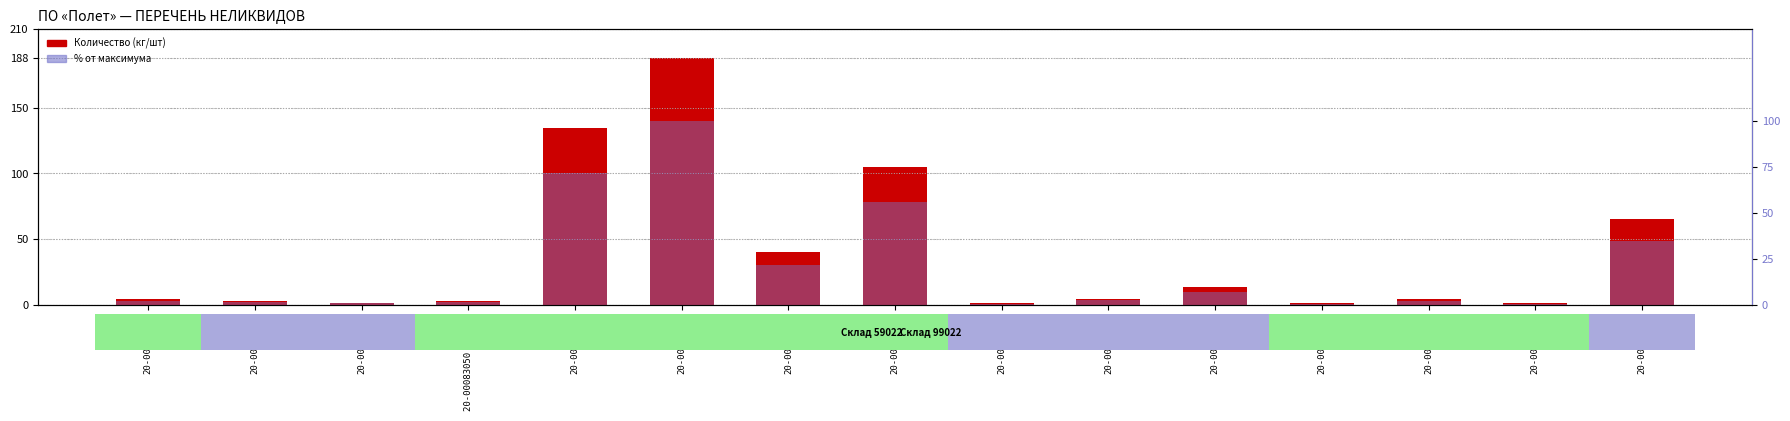

What is the maximum value shown in the chart?

188.0